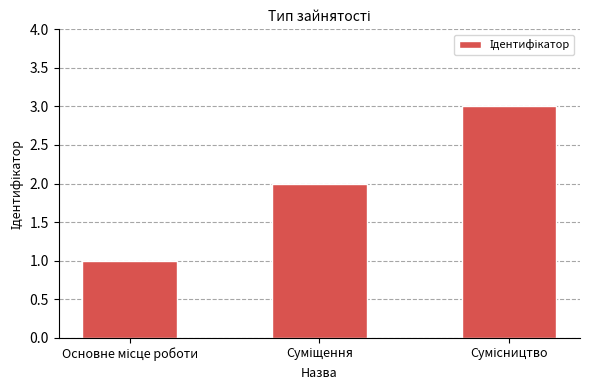

What is the difference between the maximum and minimum values?

2